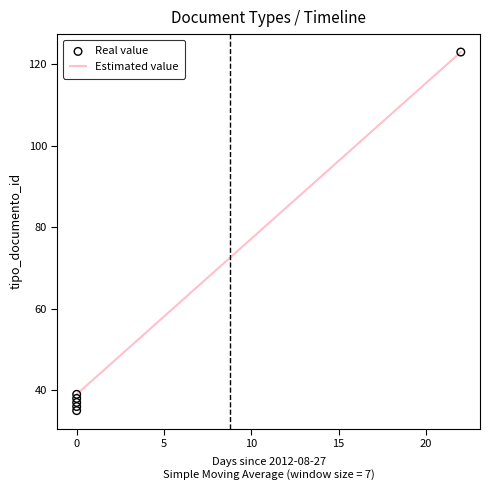

What is the change in value from 2012-08-27 to 2012-08-27?

+1